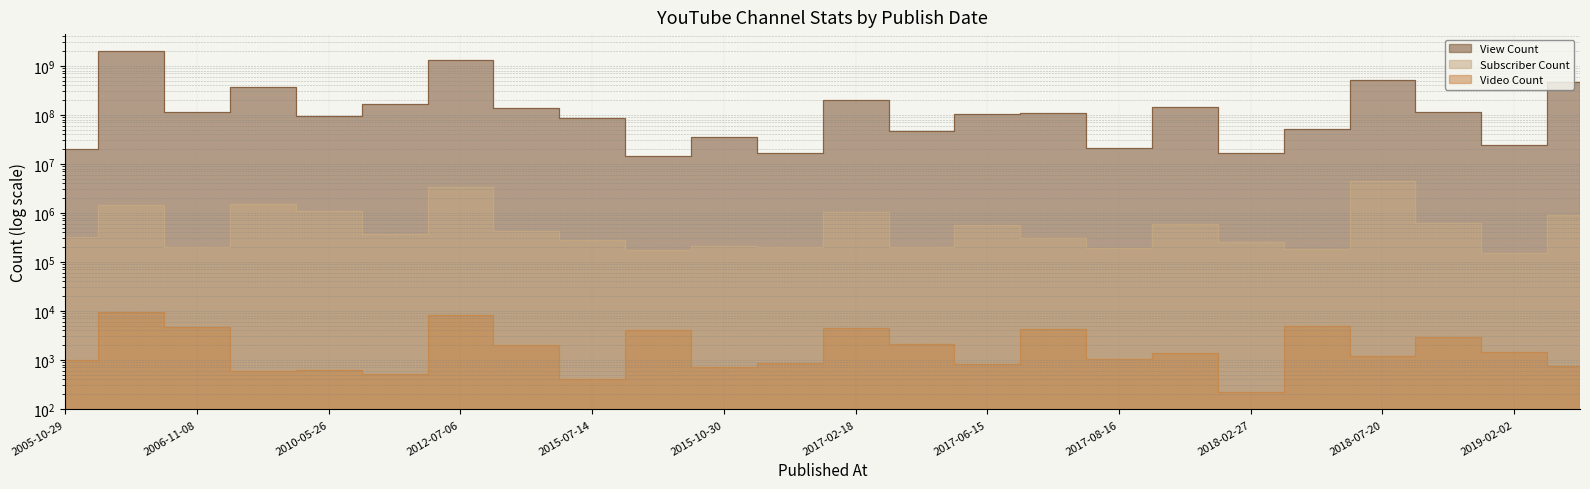

Which label corresponds to the smallest value in the chart?

2018-02-27